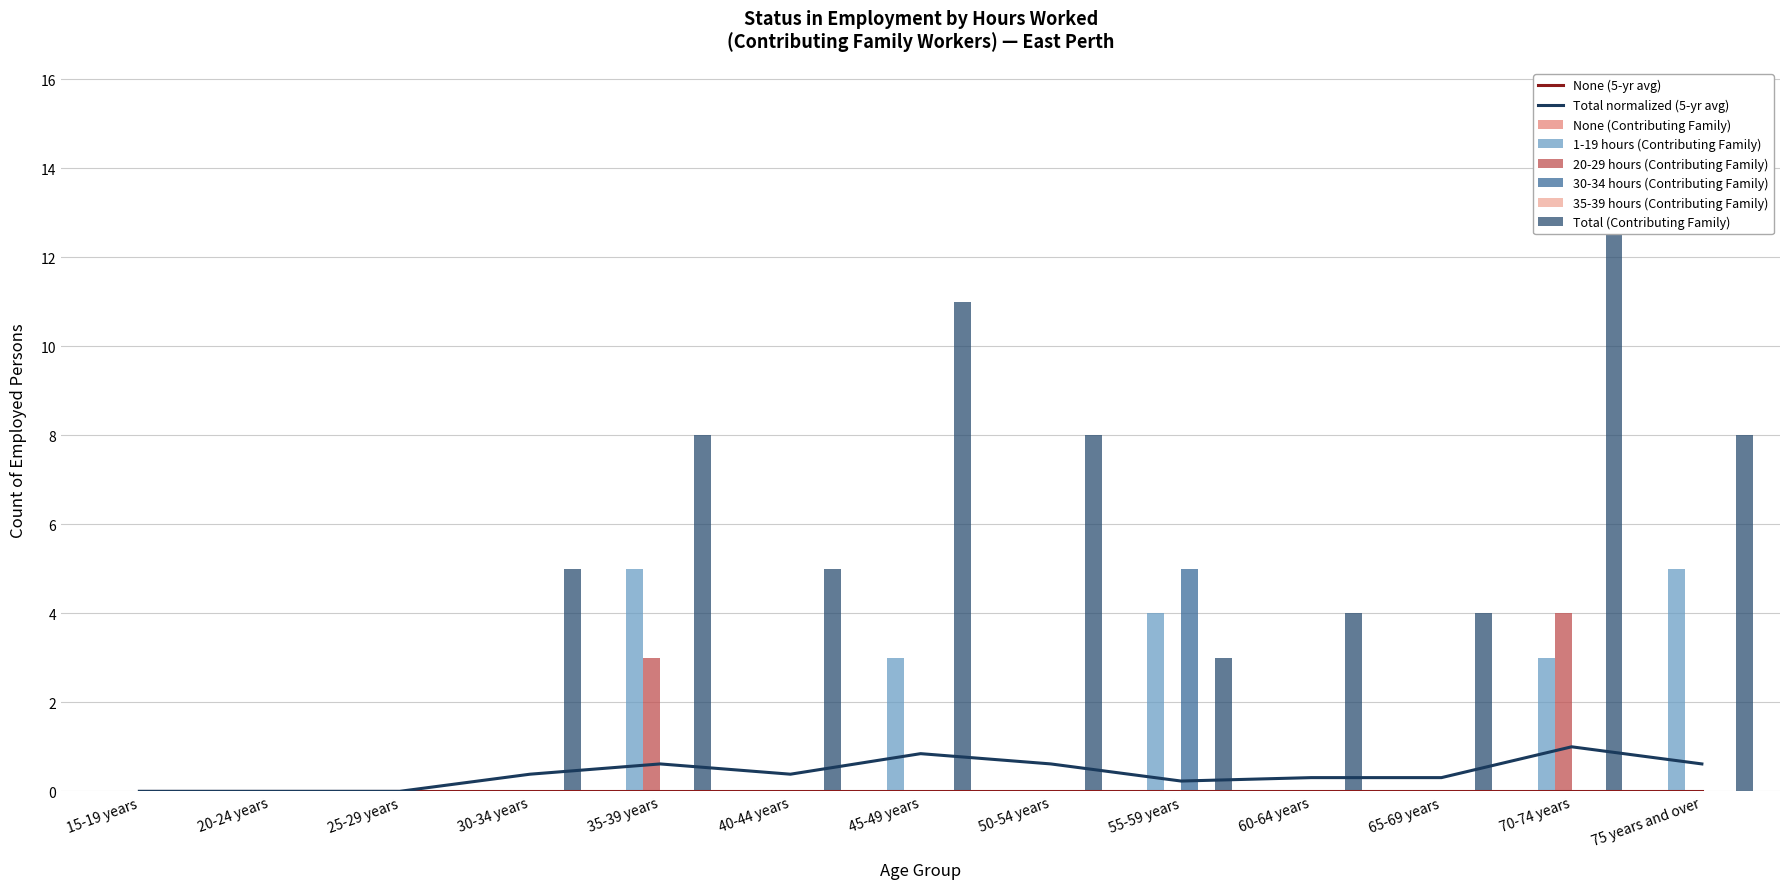

At how many categories does at least one series exceed 2?

10